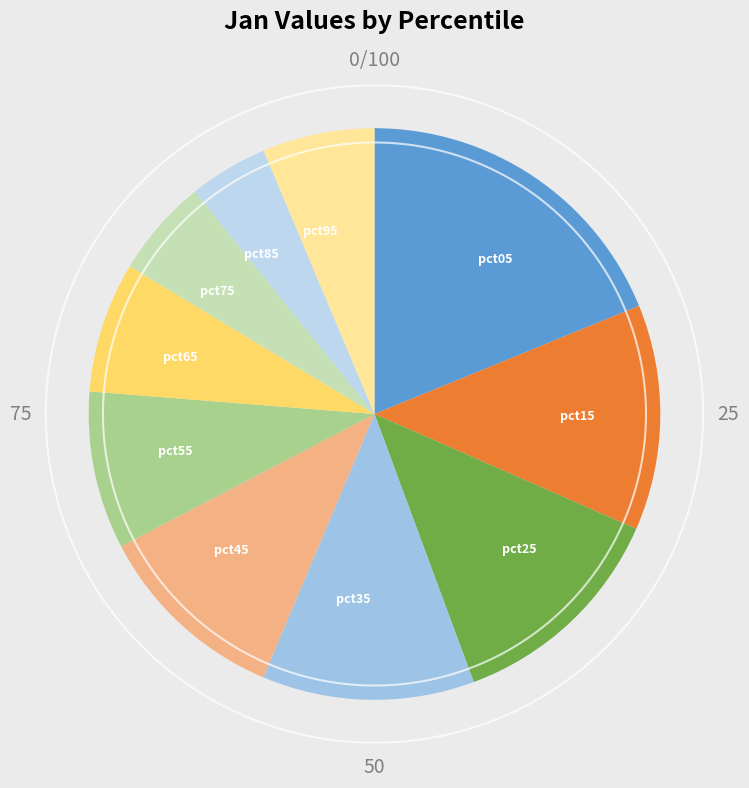

To the nearest percent, what is the difference between the pct75 and pct85 slice percentages?

1%